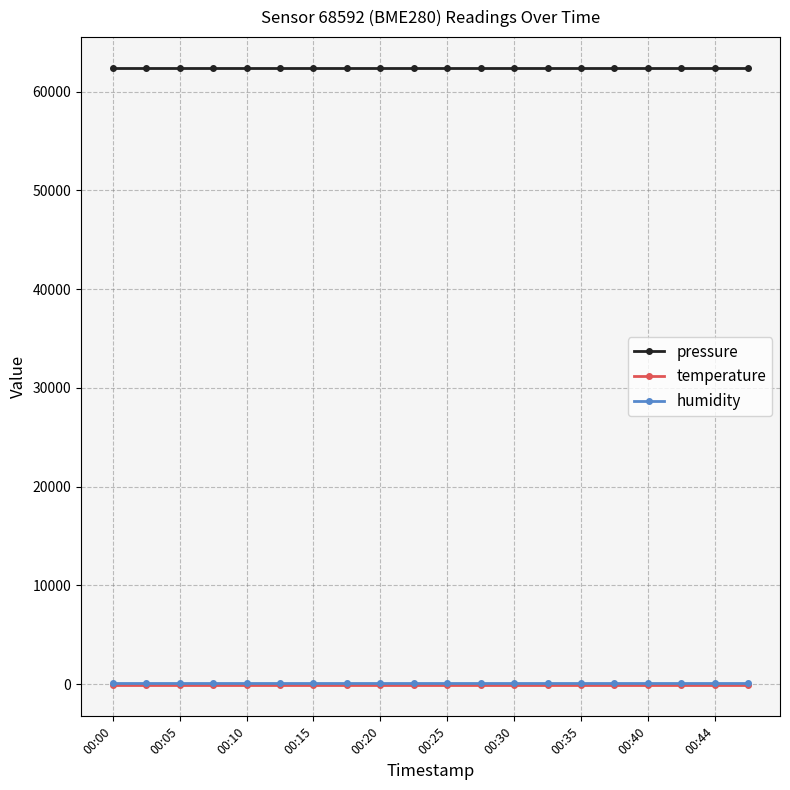

True or false: humidity and pressure intersect in this chart.

False